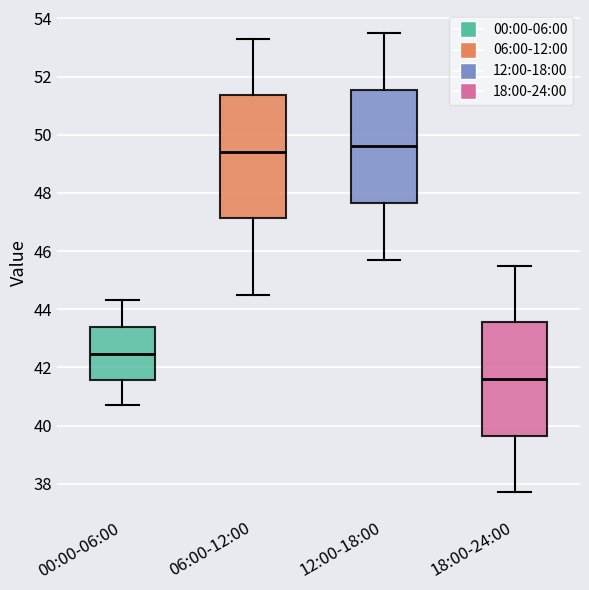

Reading left to right, transcribe this box plot: for each box, give where its median line is, the range the box spans, and where its two whiskers end, as read against the y-axis. The values are not printed on the chart, so give them approximately, as read against the axis.

00:00-06:00: median 42.4, box 41.6 to 43.4, whiskers 40.8 to 44.4
06:00-12:00: median 49.4, box 47.2 to 51.4, whiskers 44.6 to 53.4
12:00-18:00: median 49.6, box 47.6 to 51.6, whiskers 45.8 to 53.6
18:00-24:00: median 41.6, box 39.6 to 43.6, whiskers 37.8 to 45.6